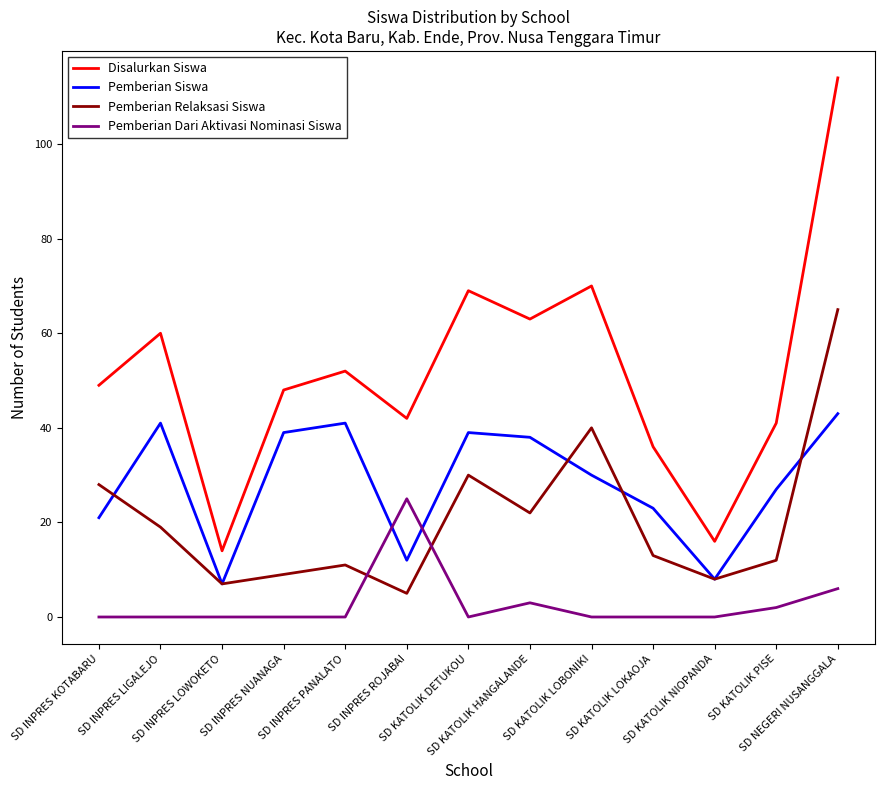

The Pemberian Relaksasi Siswa series shows 30 at SD KATOLIK DETUKOU. True or false?

True